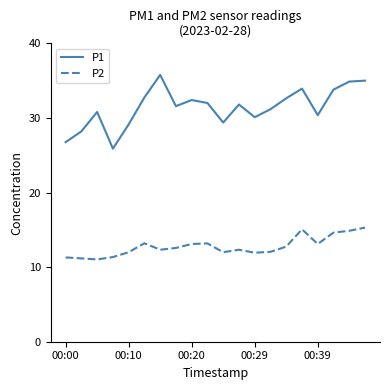

Which series has the widest spread of values?

P1